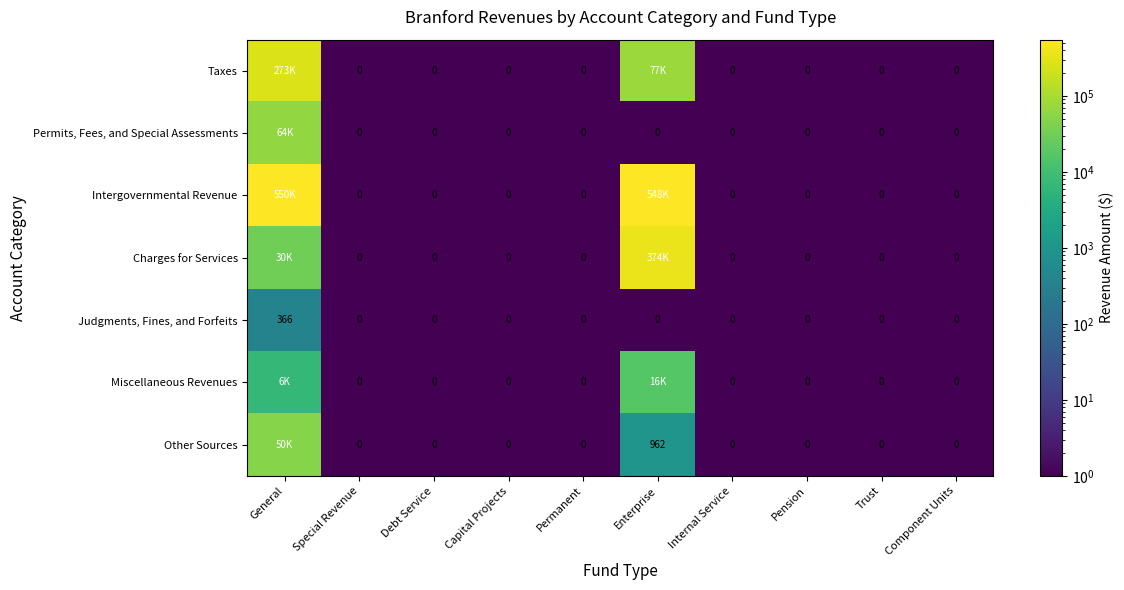

What is the sum of all Judgments, Fines, and Forfeits values?

366